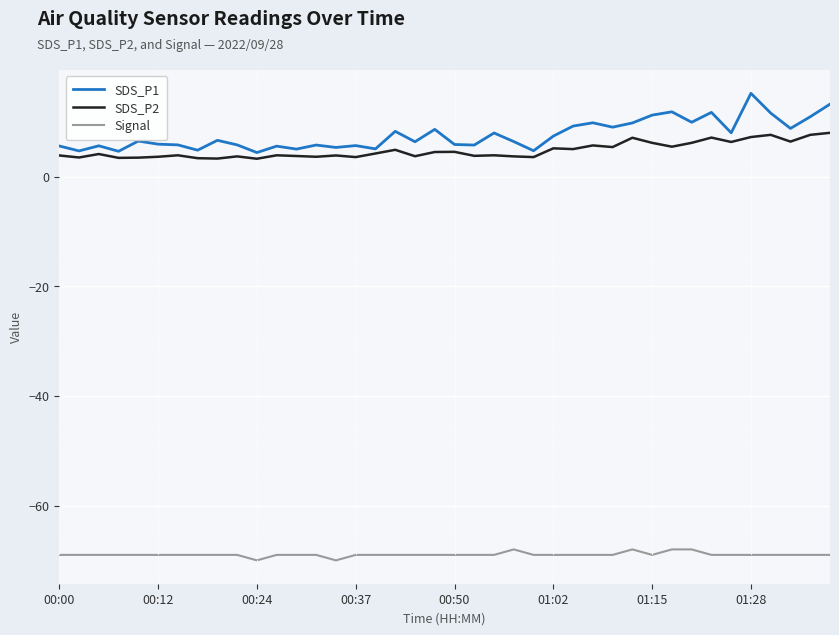

Which series has the widest spread of values?

SDS_P1